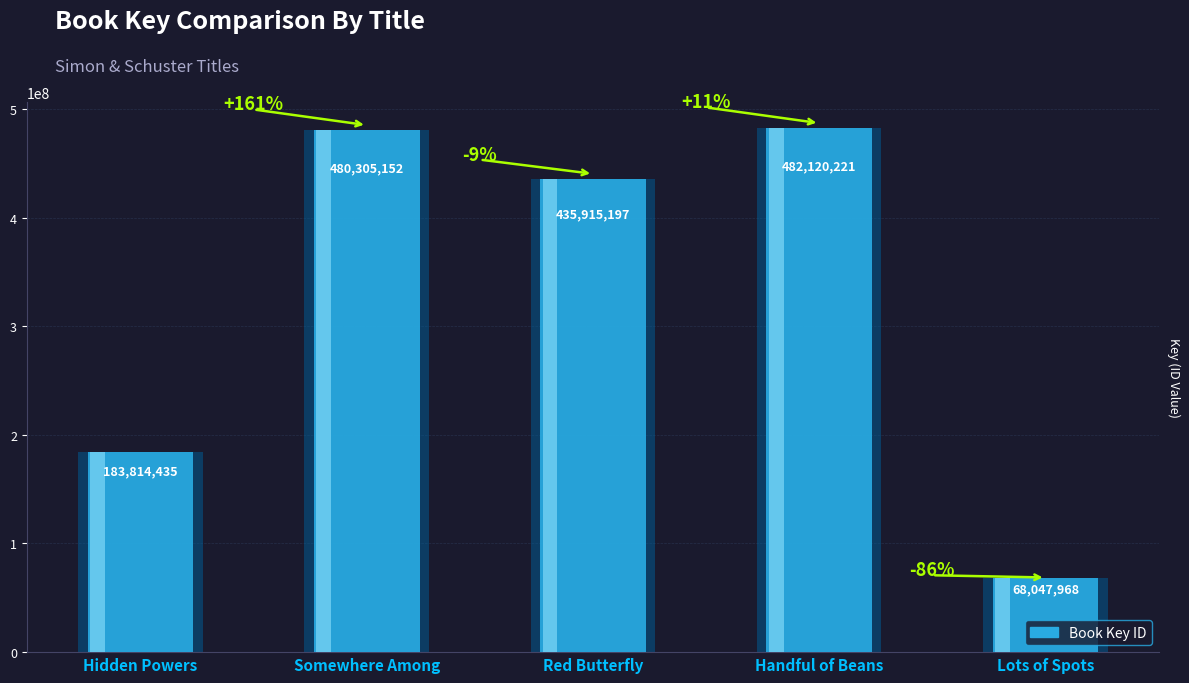

What is the difference between the second highest and minimum values?

412257184